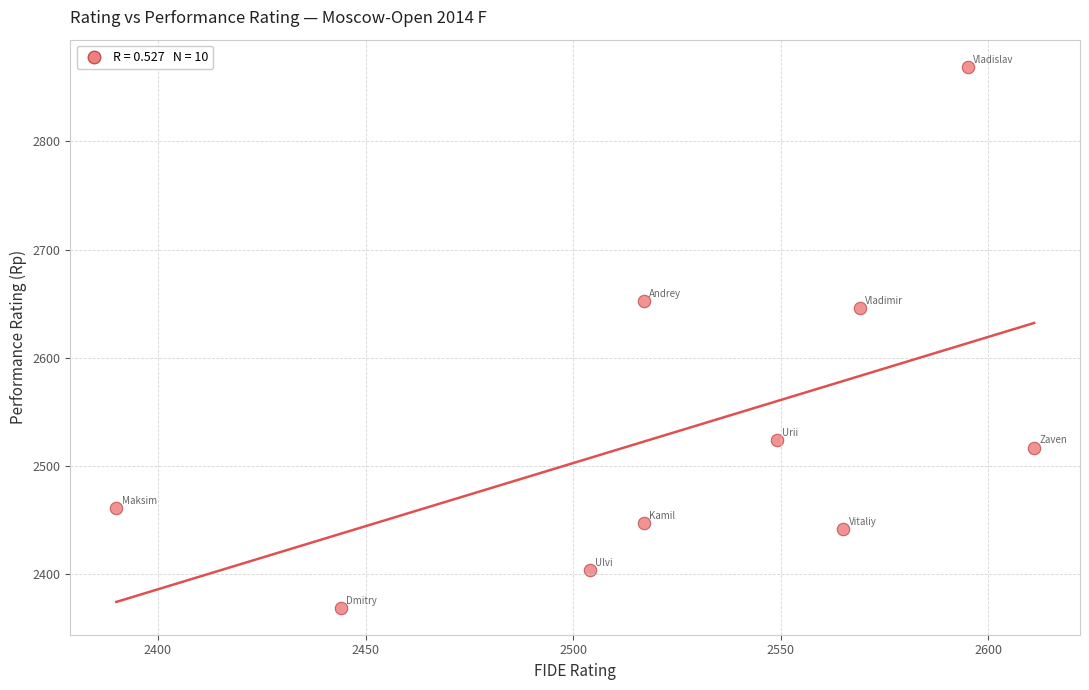

What is the range of X values (max minus min)?

221